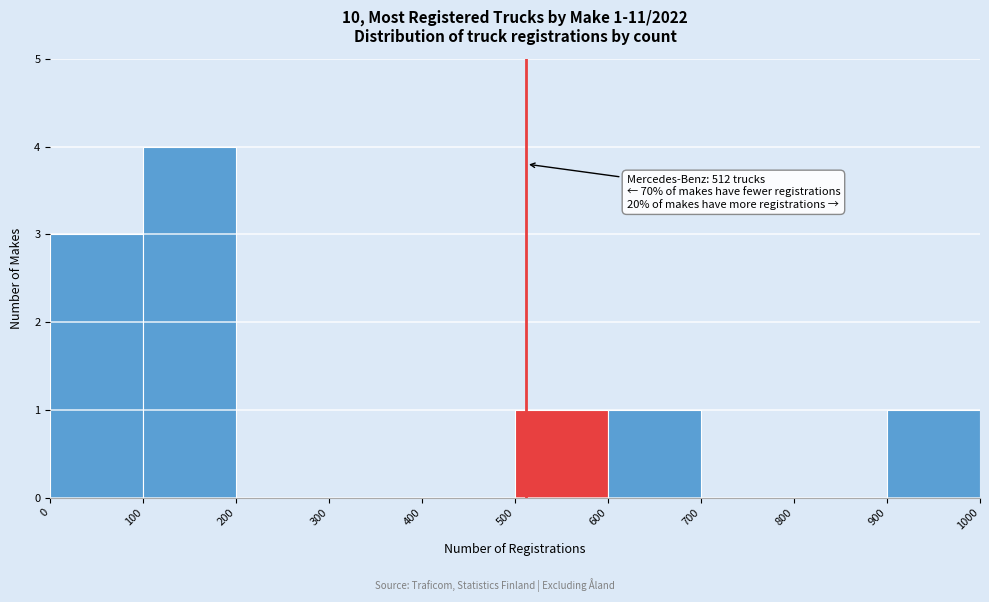

Over which range of the x-axis is the bar tallest?

100 to 200